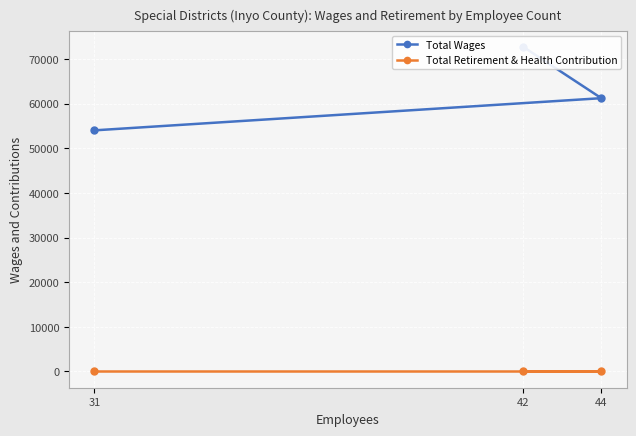

Which category has the lowest value across all series?

42